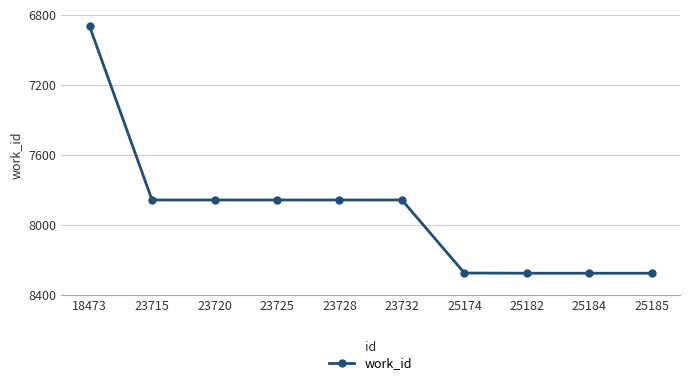

What is the minimum value shown in the chart?

6864